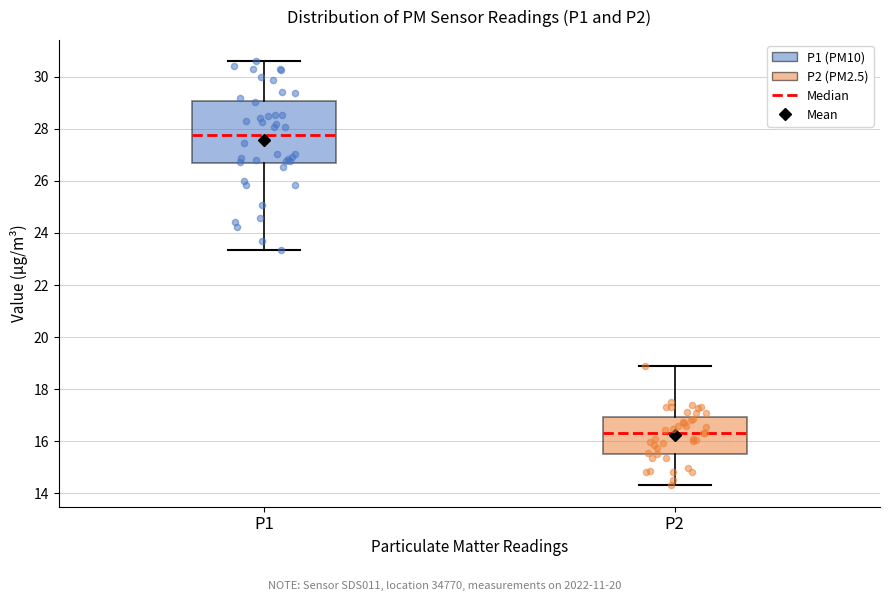

Reading left to right, transcribe this box plot: for each box, give where its median line is, the range the box spans, and where its two whiskers end, as read against the y-axis. The values are not printed on the chart, so give them approximately, as read against the axis.

P1: median 27.8, box 26.6 to 29.0, whiskers 23.4 to 30.6
P2: median 16.4, box 15.6 to 17.0, whiskers 14.4 to 18.8